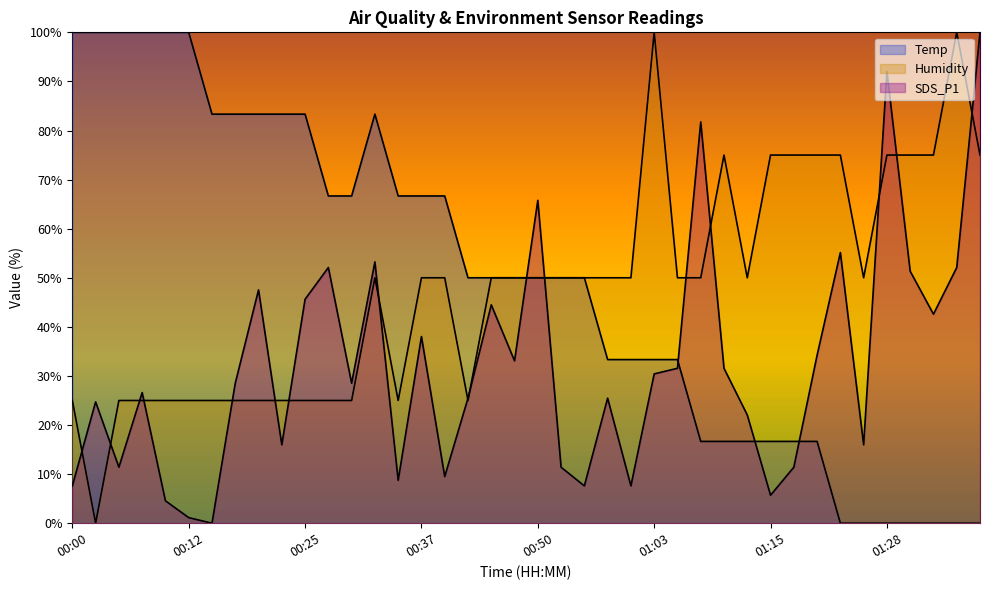

What position from the right is 00:37?

25